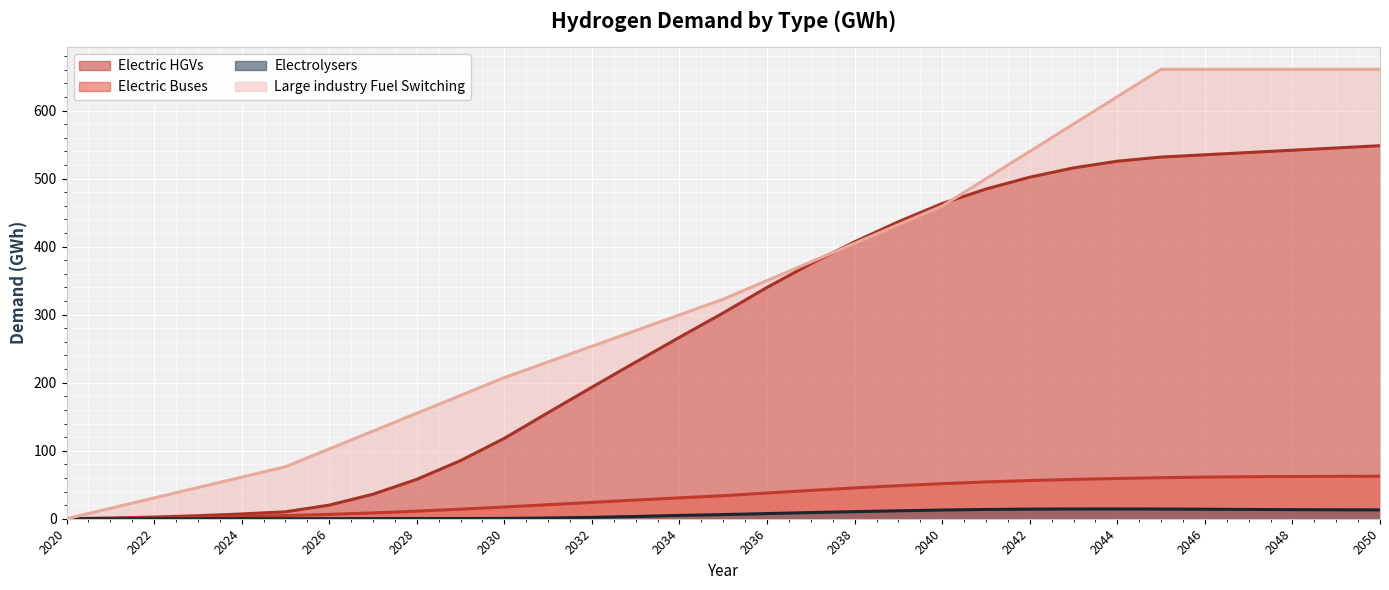

Which label corresponds to the largest value in the chart?

2045